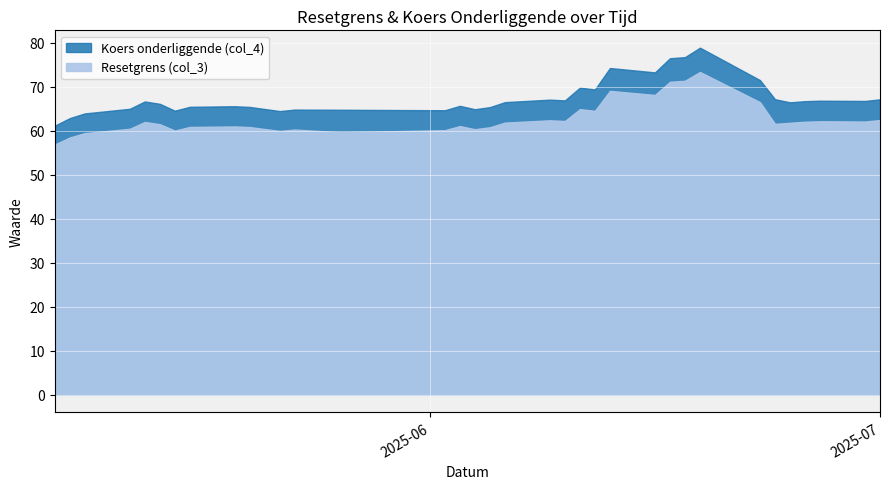

At 2025-05-12, list the series in order from smallest to largest.

Resetgrens (col_3), Koers onderliggende (col_4)